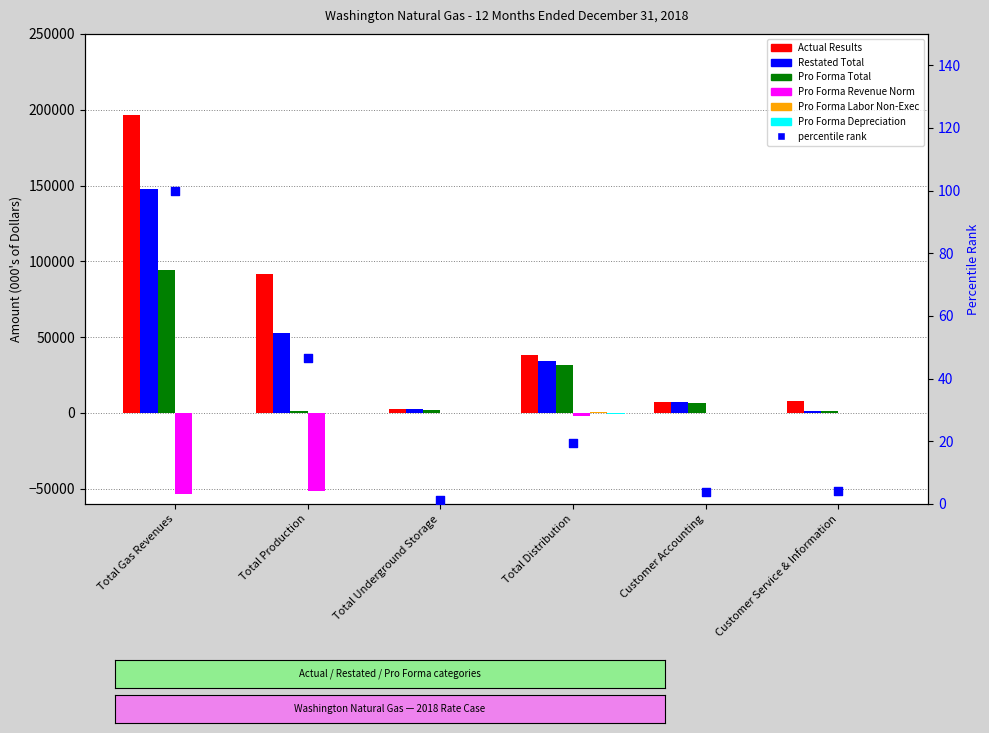

Which series contains the highest Y value?

Restated Total